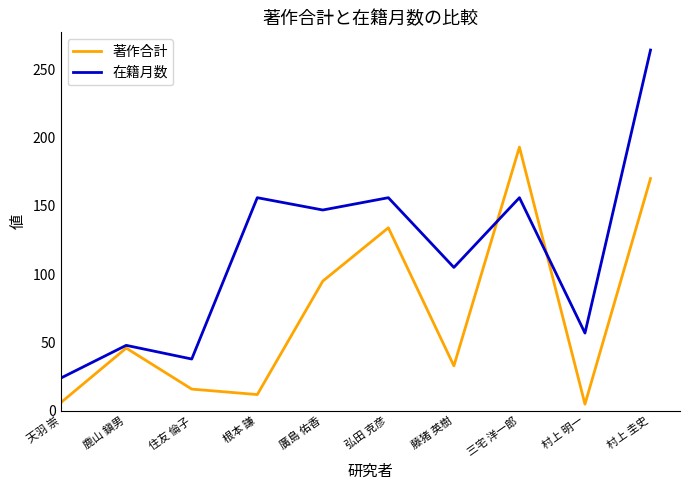

What is the highest value of the 在籍月数 series?

264